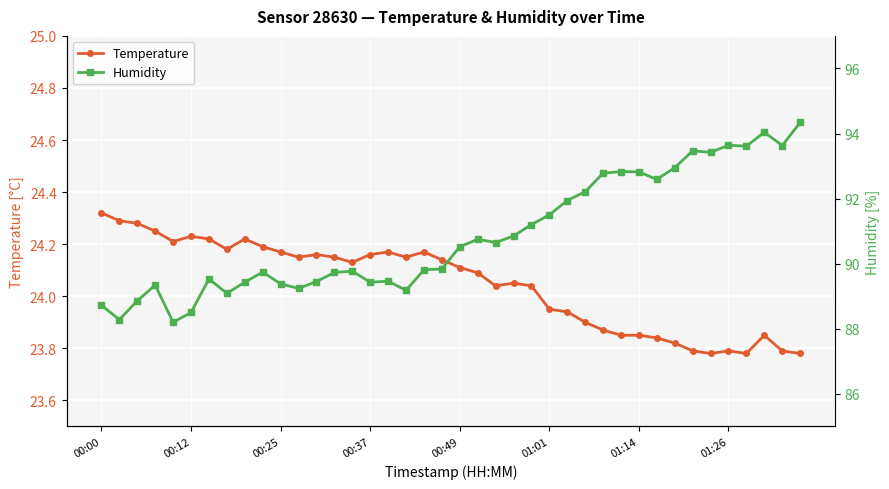

Where does the Temperature series first go above 24?

00:00